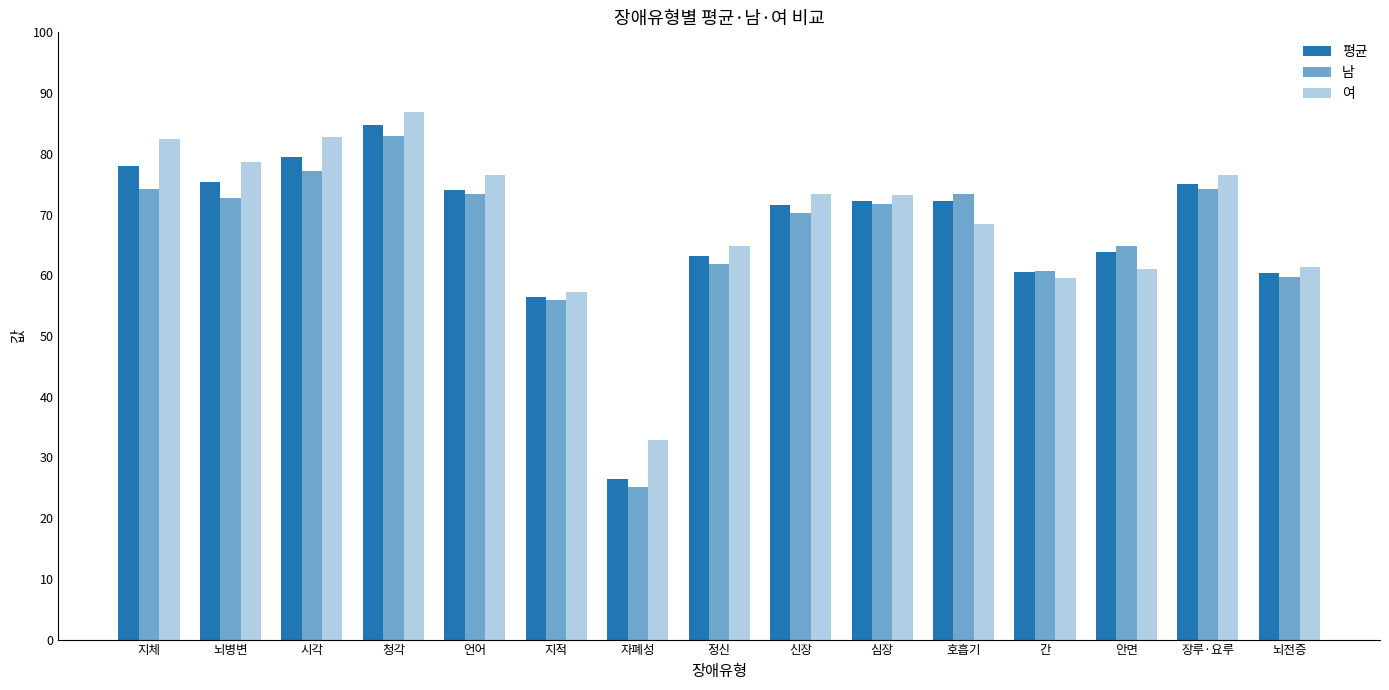

Reading left to right, list all the values displayed in this chart.

평균: 지체=78.0	뇌병변=75.4	시각=79.5	청각=84.7	언어=74.0	지적=56.4	자폐성=26.5	정신=63.1	신장=71.5	심장=72.2	호흡기=72.3	간=60.5	안면=63.8	장루·요루=75.1	뇌전증=60.4
남: 지체=74.2	뇌병변=72.8	시각=77.2	청각=83.0	언어=73.3	지적=55.9	자폐성=25.2	정신=61.9	신장=70.3	심장=71.8	호흡기=73.3	간=60.7	안면=64.8	장루·요루=74.2	뇌전증=59.7
여: 지체=82.4	뇌병변=78.6	시각=82.7	청각=86.8	언어=76.5	지적=57.2	자폐성=32.8	정신=64.8	신장=73.3	심장=73.2	호흡기=68.5	간=59.6	안면=61.1	장루·요루=76.5	뇌전증=61.4